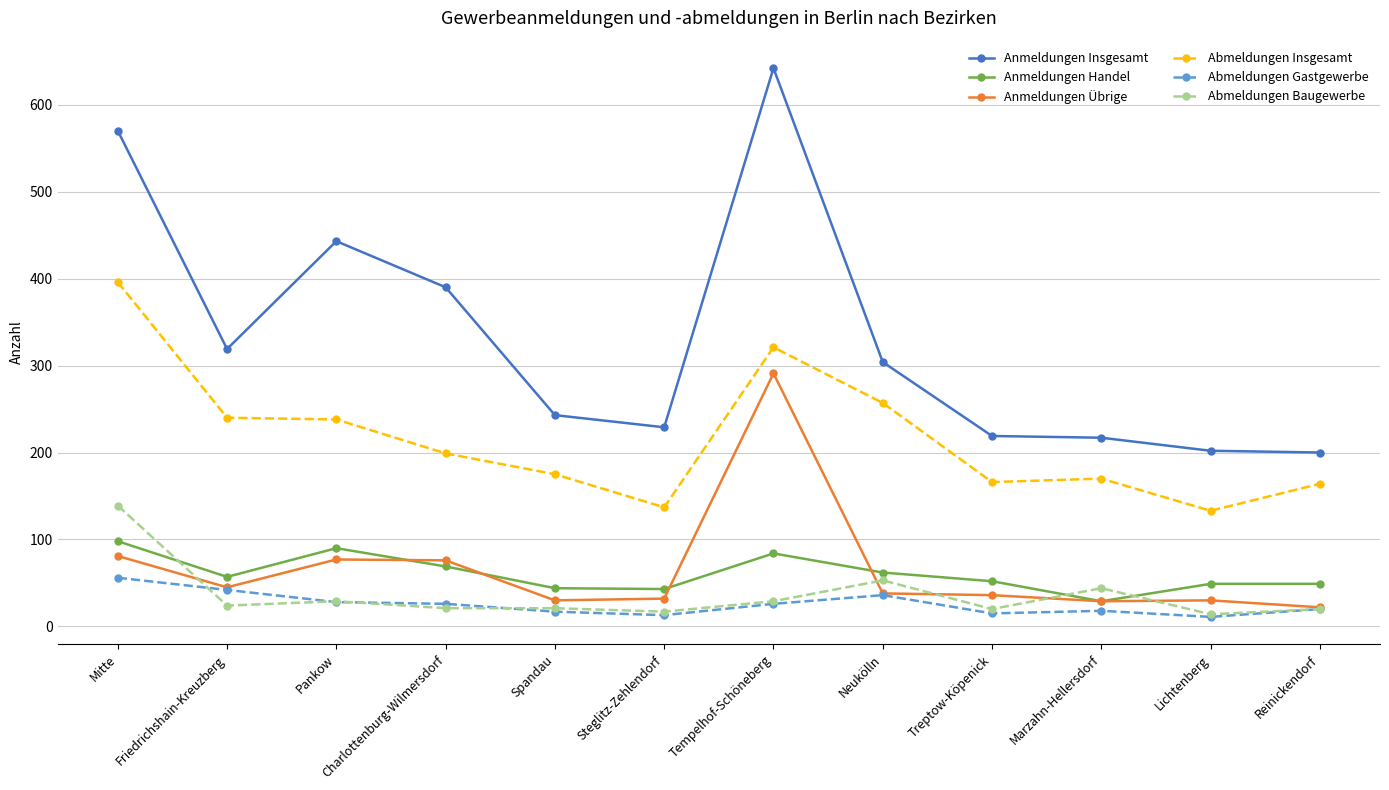

Does the chart have visible grid lines?

Yes